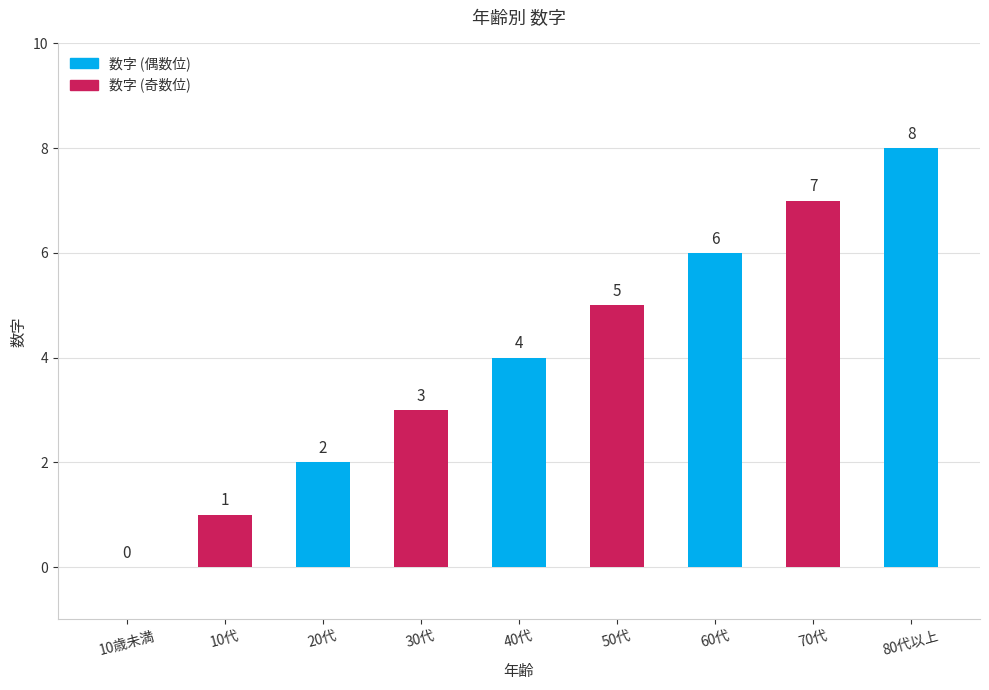

What is the ratio of the value at 40代 to the value at 30代?

1.3